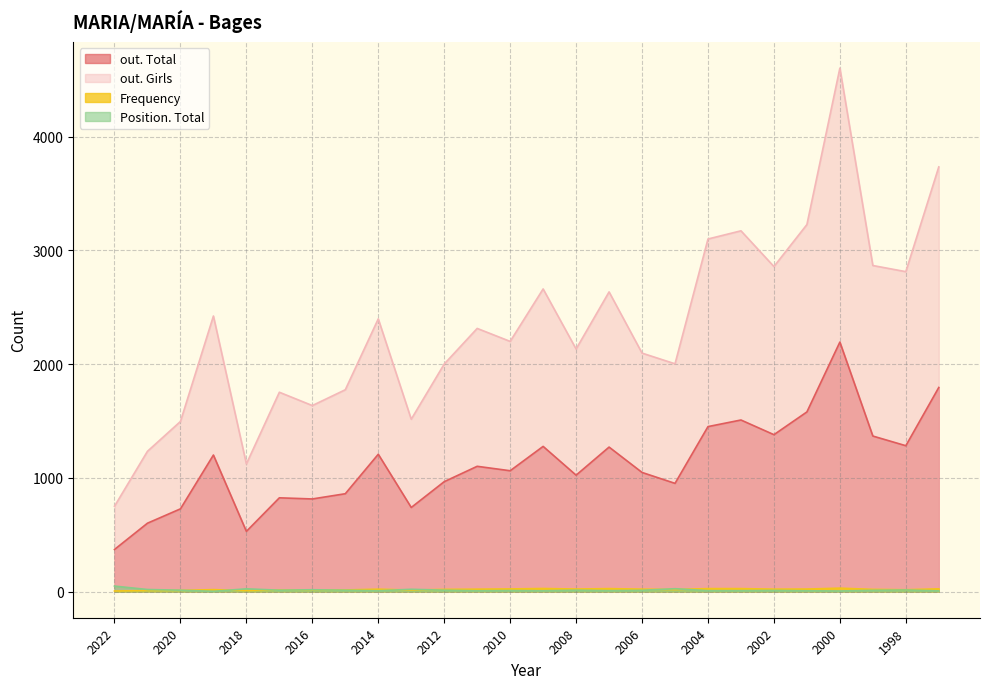

Where is Position. Total nearest to the value 25?

2005